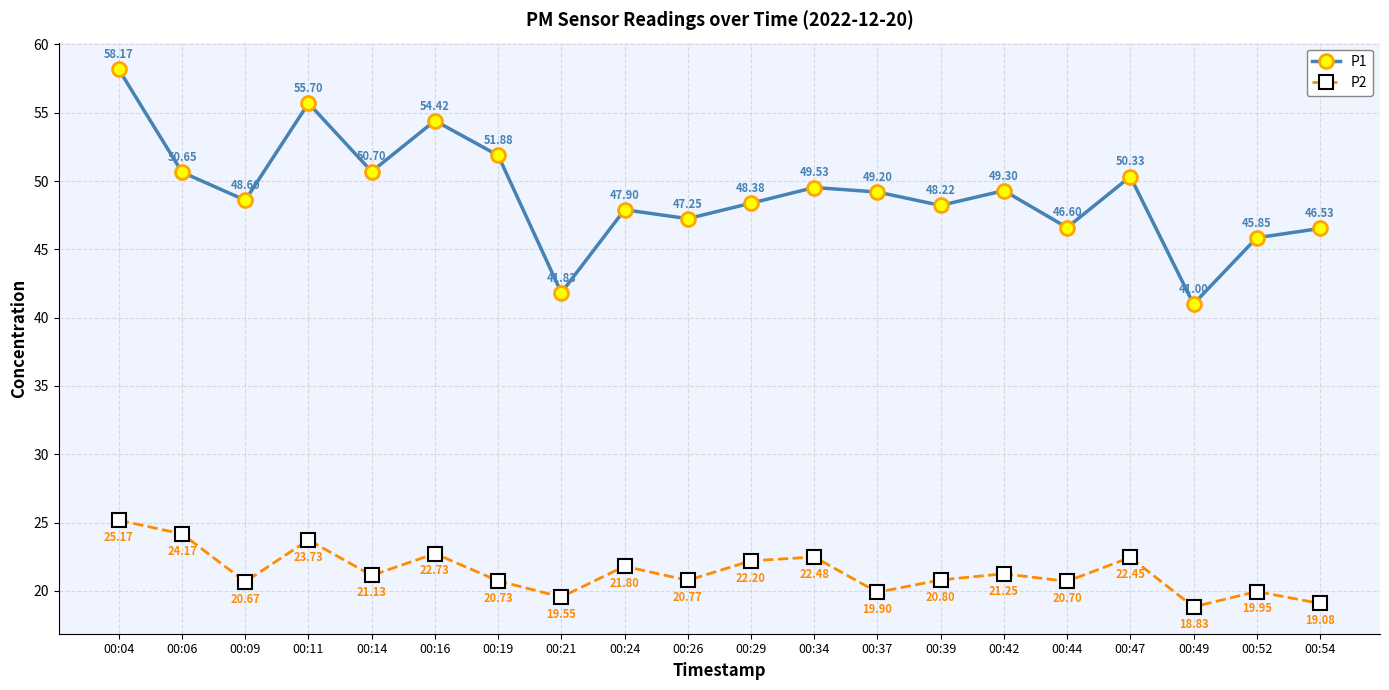

Which series changed the most between 00:04 and 00:39?

P1